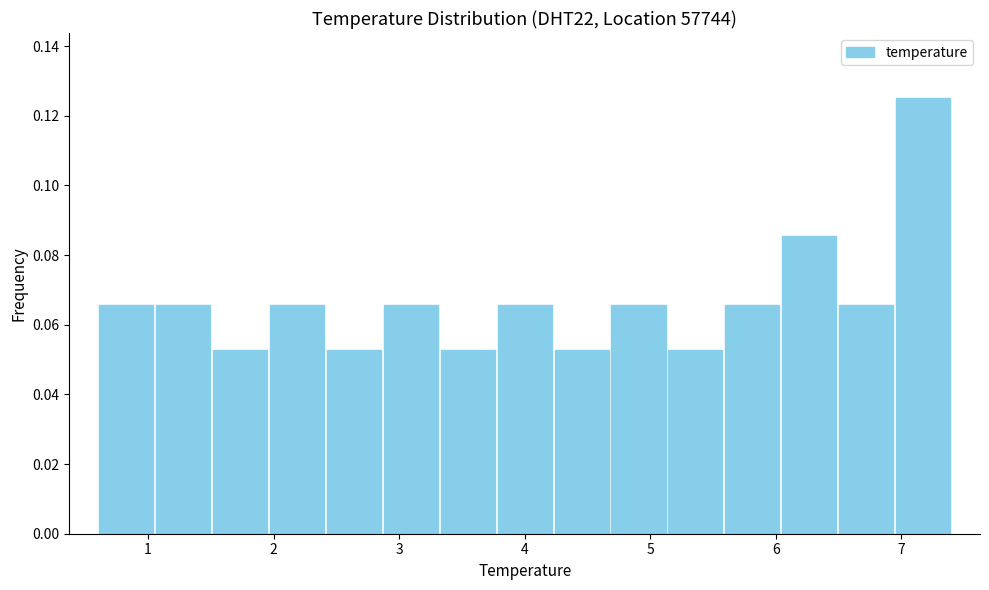

Reading left to right, transcribe this chart: for each bar, give the range it covers on the x-axis and its height. Neither the bar edges nor the heights are printed on the chart, so give them approximately, as read against the axes.

0.6 to 1.1: 0.066
1.1 to 1.5: 0.066
1.5 to 2.0: 0.052
2.0 to 2.4: 0.066
2.4 to 2.9: 0.052
2.9 to 3.3: 0.066
3.3 to 3.8: 0.052
3.8 to 4.2: 0.066
4.2 to 4.7: 0.052
4.7 to 5.1: 0.066
5.1 to 5.6: 0.052
5.6 to 6.0: 0.066
6.0 to 6.5: 0.086
6.5 to 6.9: 0.066
6.9 to 7.4: 0.126